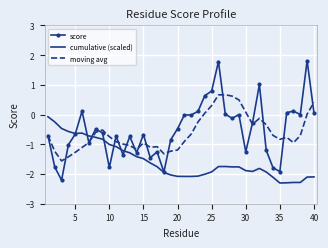

True or false: cumulative (scaled) and moving avg cross at least once.

True